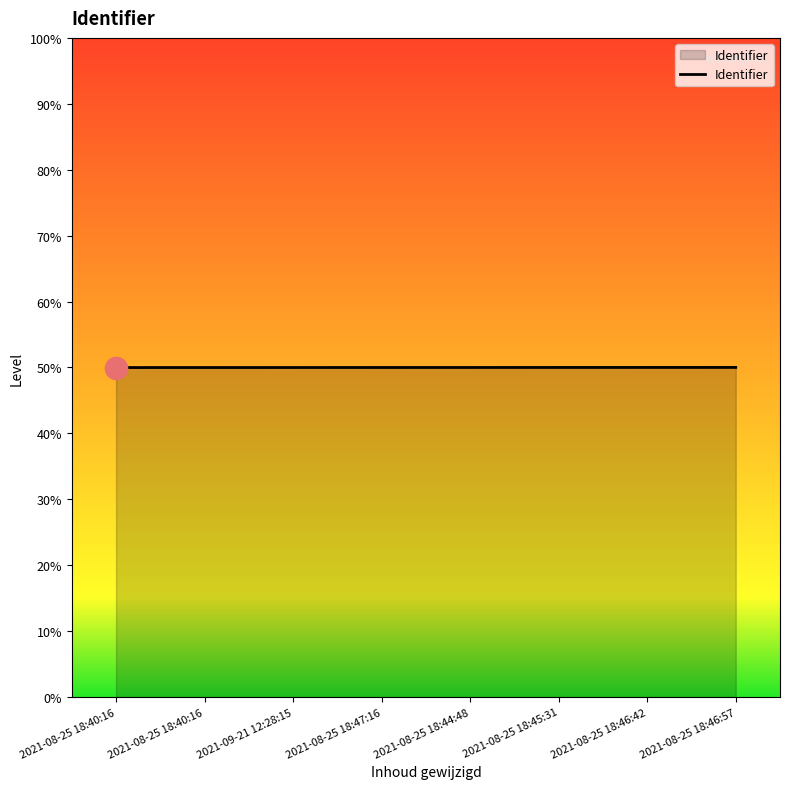

Between 2021-08-25 18:46:42 and 2021-08-25 18:40:16, which is larger?

2021-08-25 18:46:42